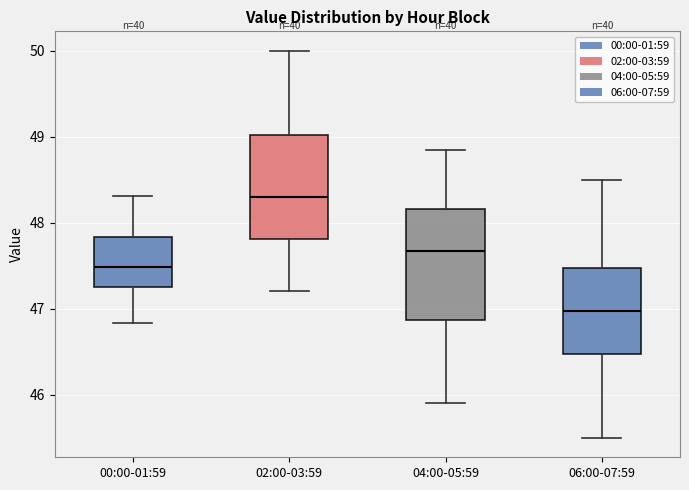

Where is the upper edge of the box for 06:00-07:59 on the y-axis? The values are not printed on the chart, so give them approximately, as read against the axis.

47.5